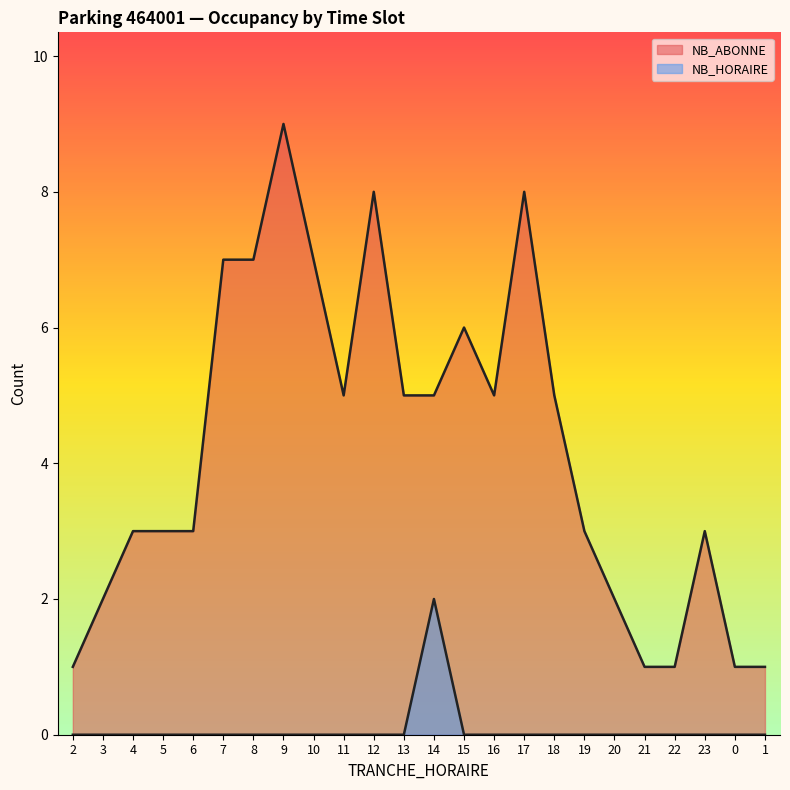

Where is NB_ABONNE nearest to the value 5?

11